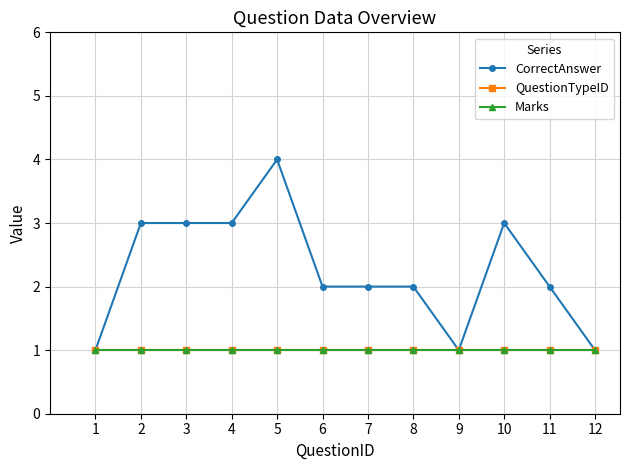

Is this an area chart (filled region under the line)?

No